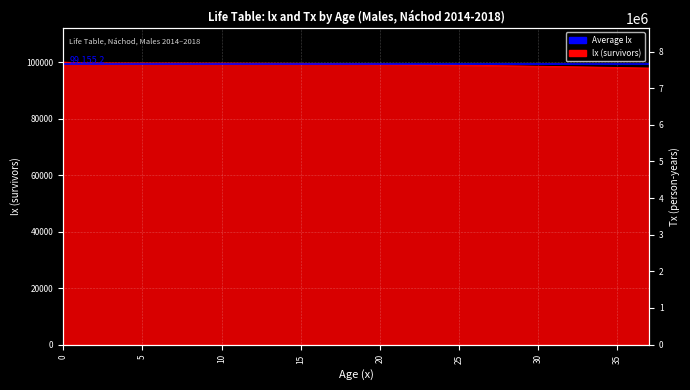

How many data points does each series have?

38